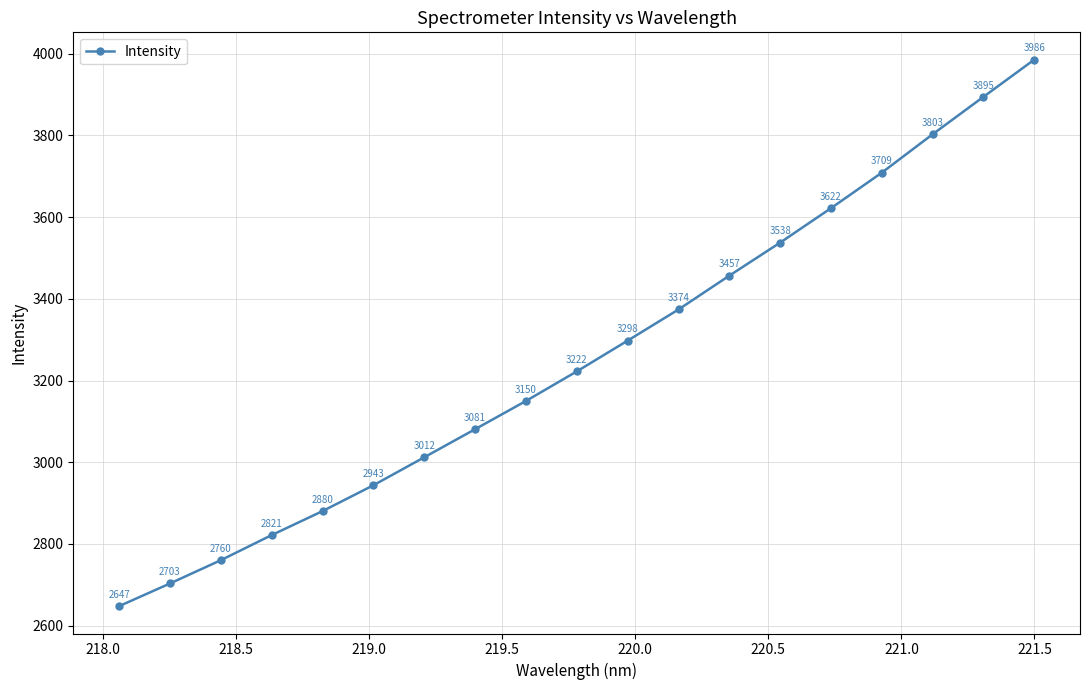

What is the smallest value displayed?

2647.4